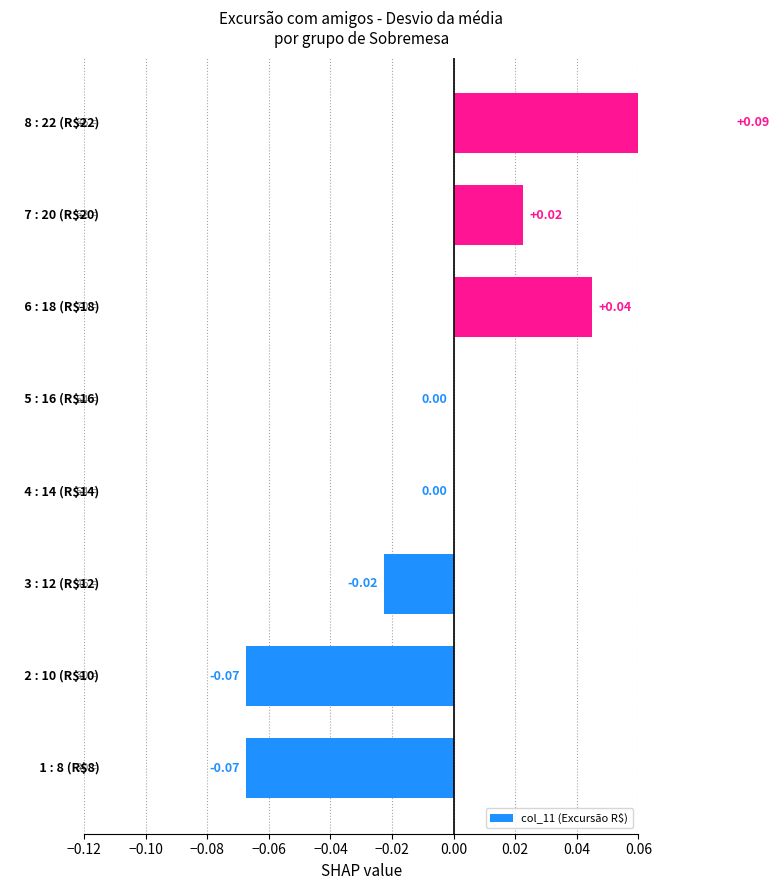

Are the bars horizontal?

Yes